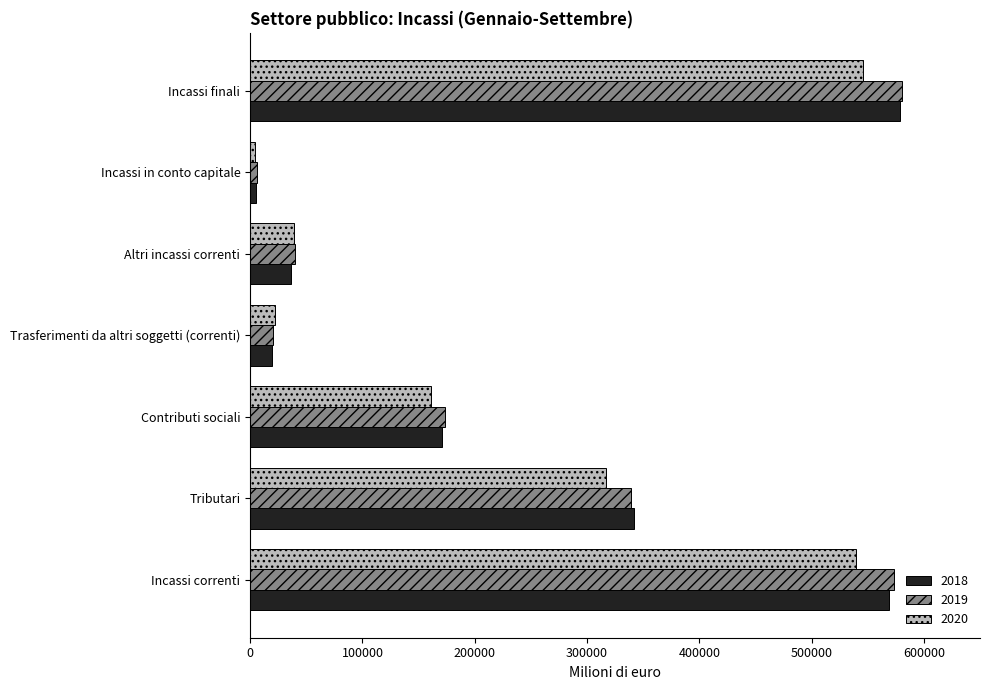

What is the sum of all 2019 values?

1731427.3